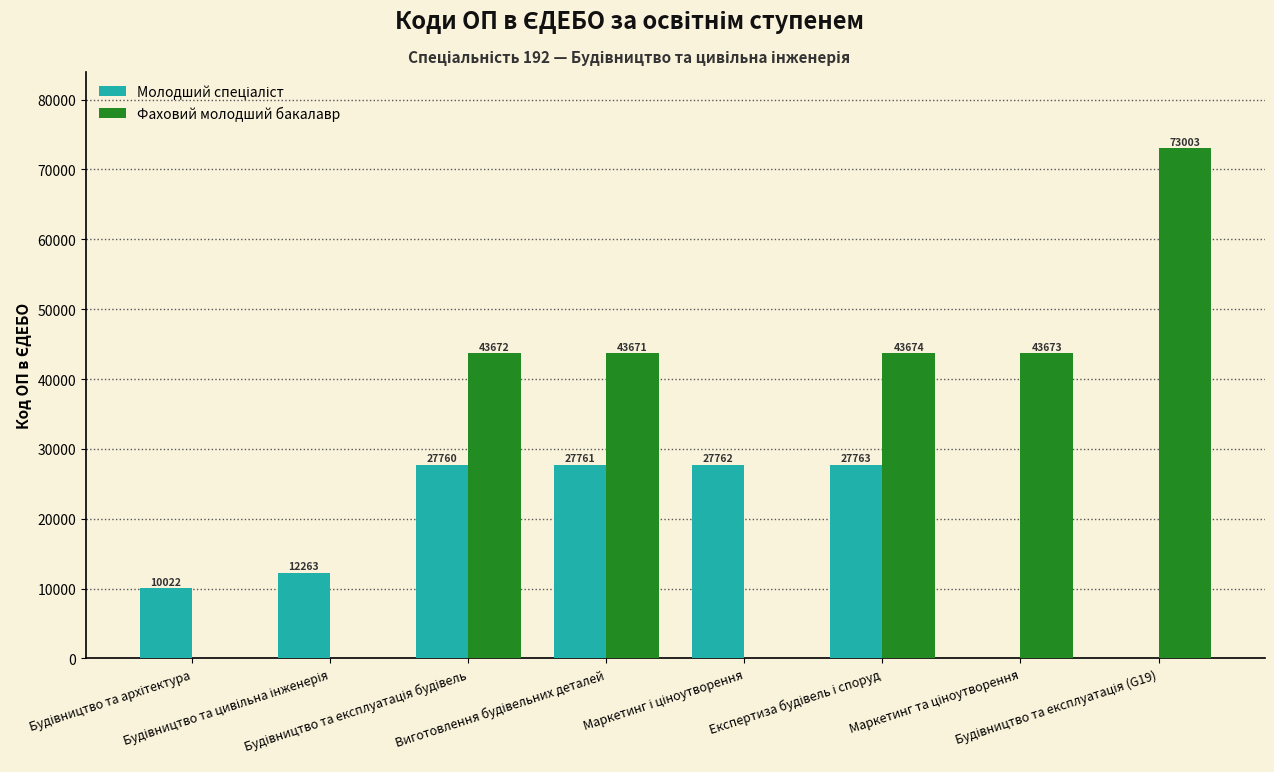

At which label does Фаховий молодший бакалавр reach its peak?

Будівництво та експлуатація (G19)